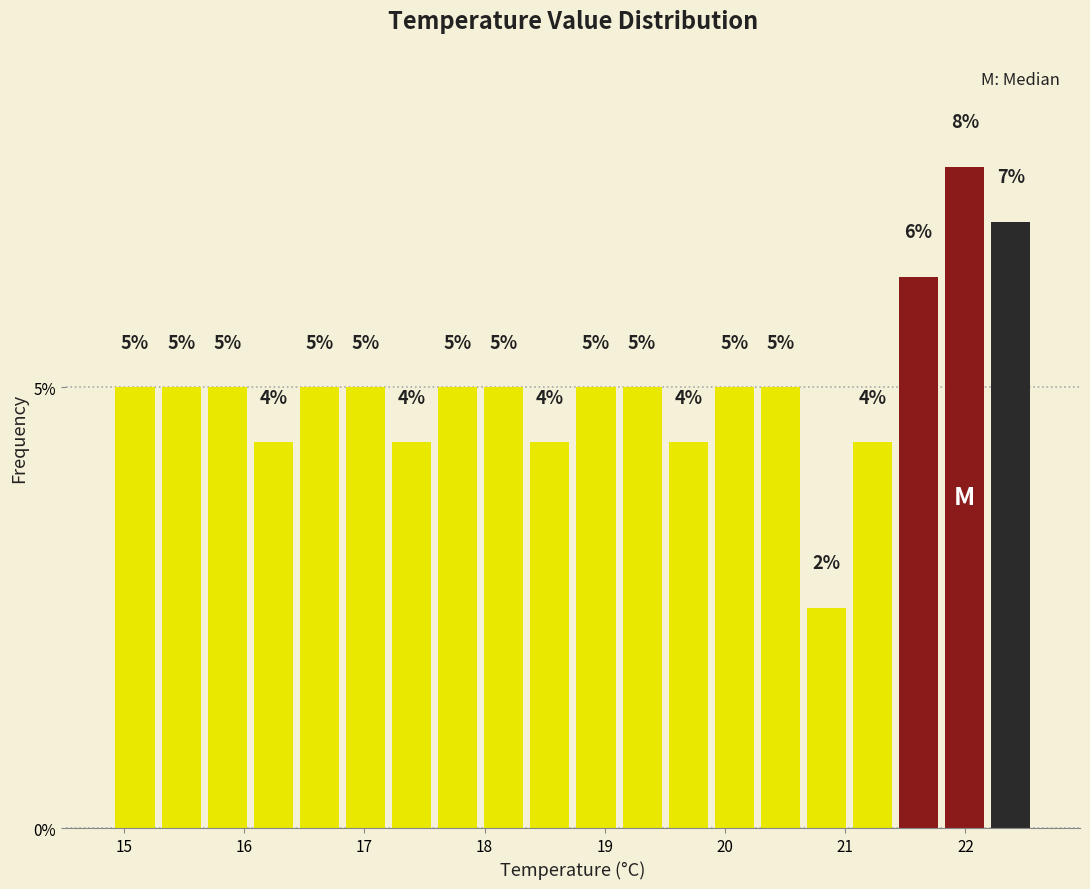

Around what value on the x-axis is the tallest bar? Give the approximate position of its centre, as read against the axis.

22.0